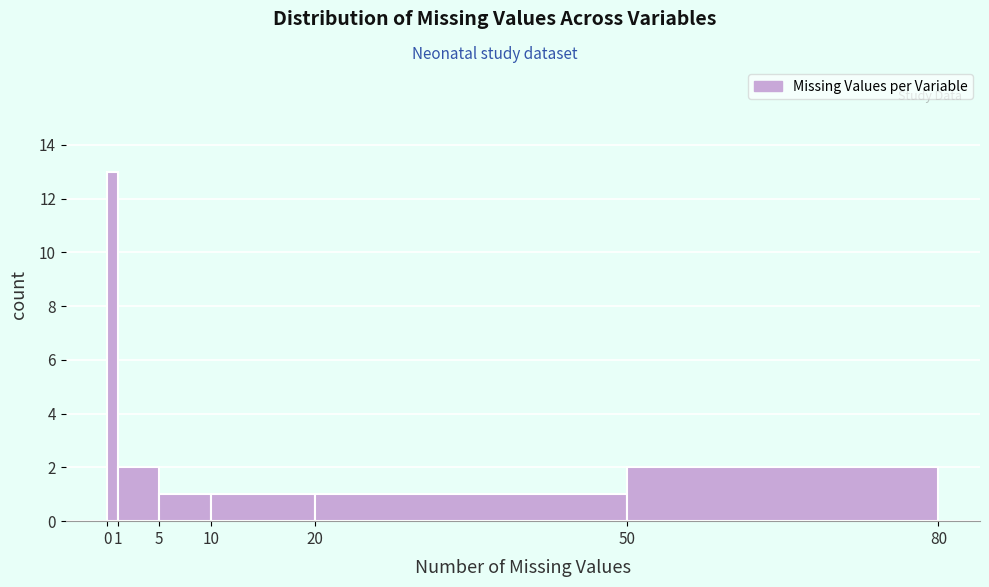

Which range on the x-axis has the tallest bar?

0 to 1